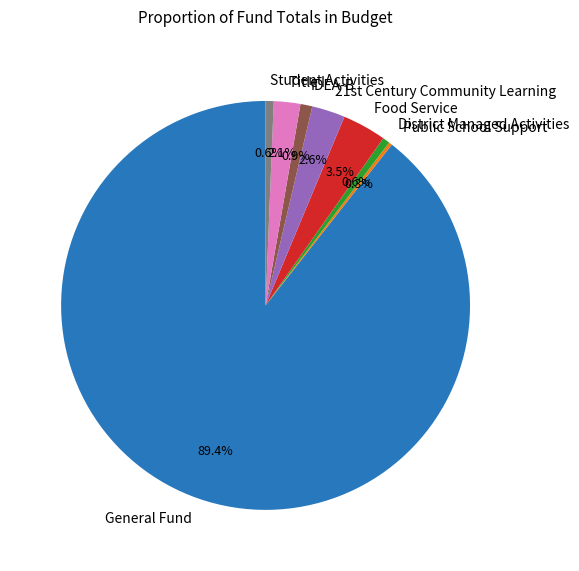

Which category has the biggest portion of the pie?

General Fund